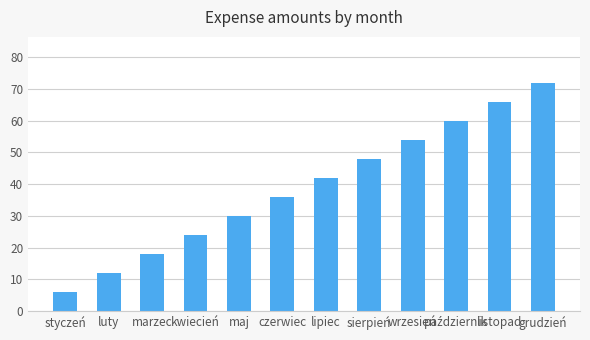

What is the value of the 9th bar from the left?

54